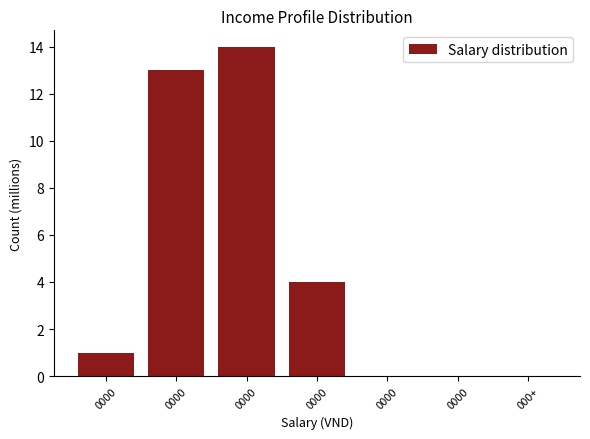

Are the bars horizontal?

No